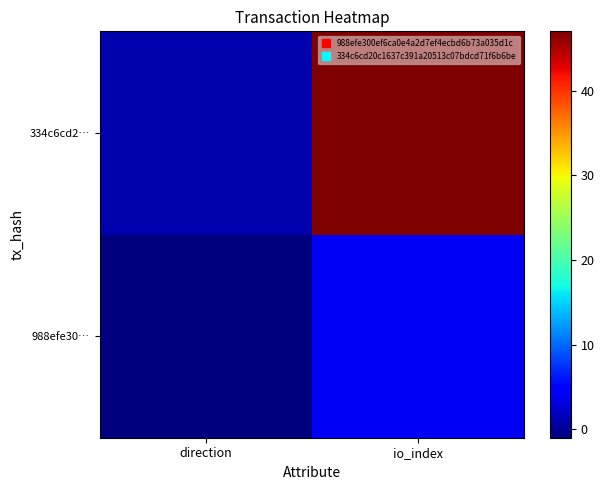

Reading left to right, list all the values displayed in this chart.

988efe30…: direction=-1	io_index=4
334c6cd2…: direction=1	io_index=47